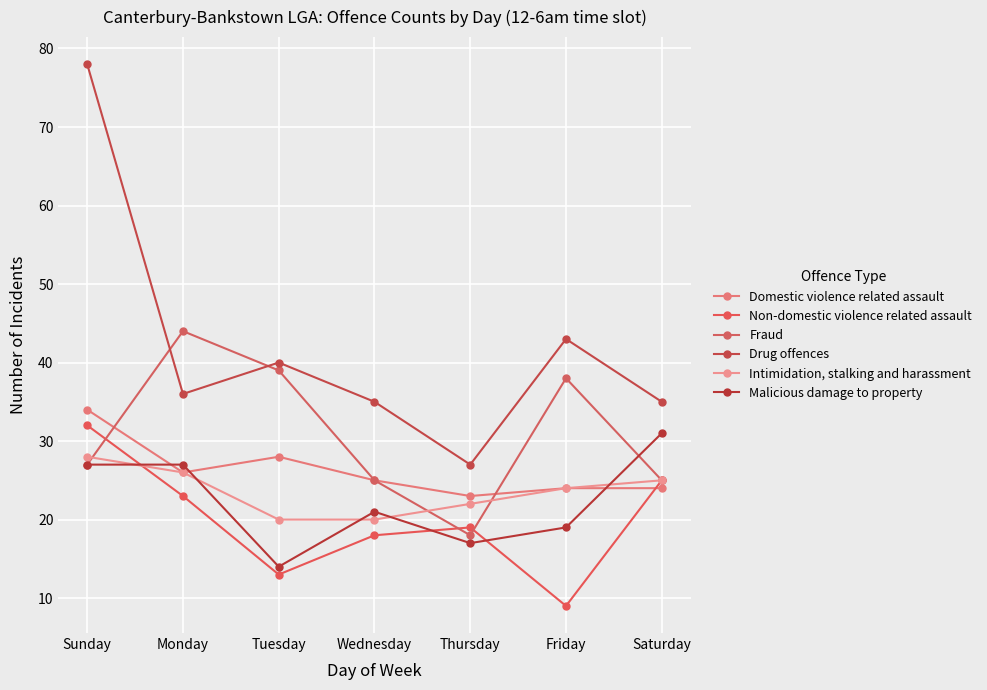

What is the label of the 3rd point from the left?

Tuesday